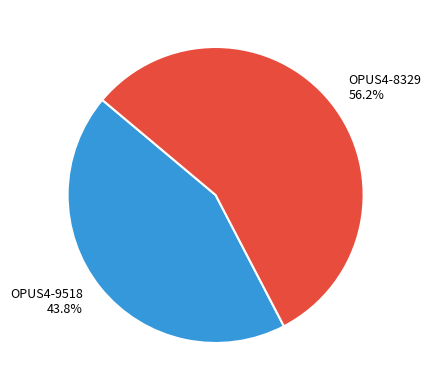

Which slice is the smallest?

OPUS4-9518